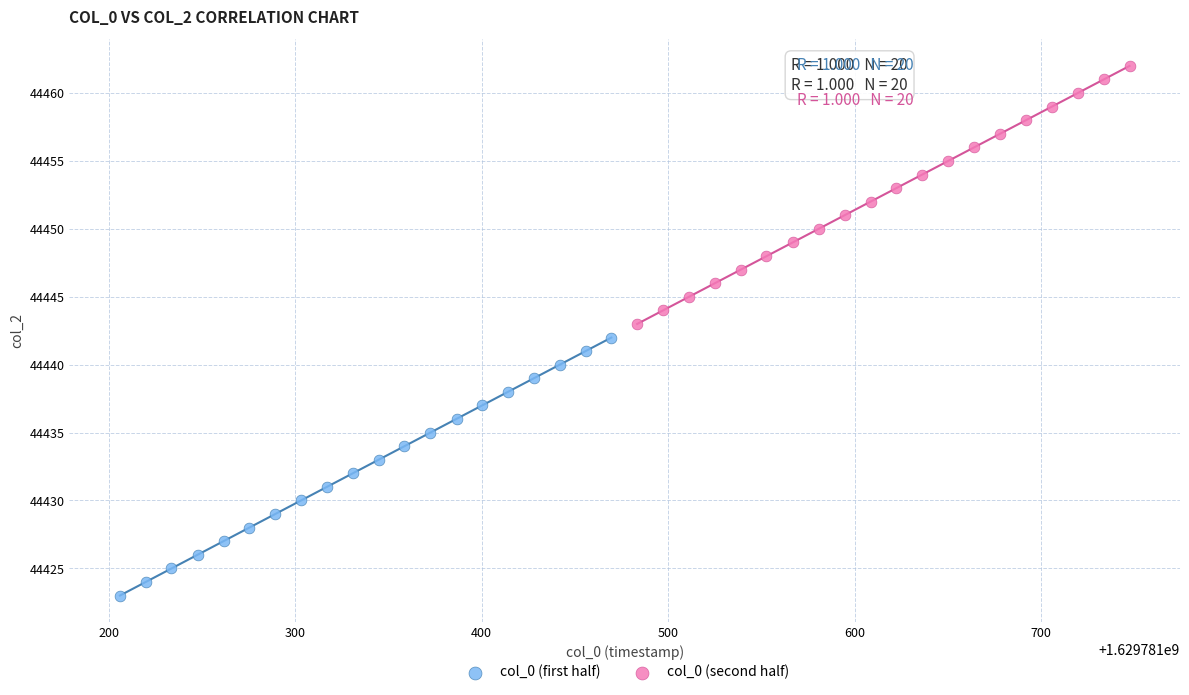

Which series reaches the maximum Y coordinate?

col_0 (second half)